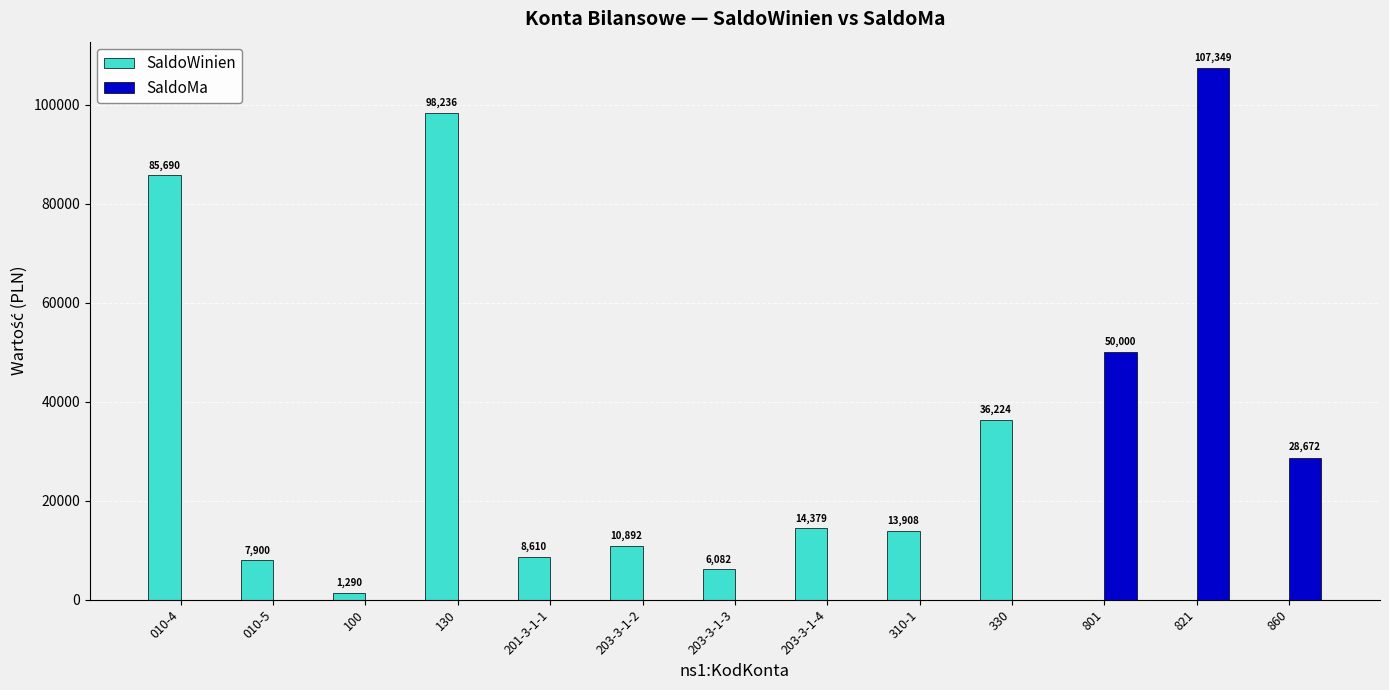

What is the average value of the SaldoMa series?

14309.3